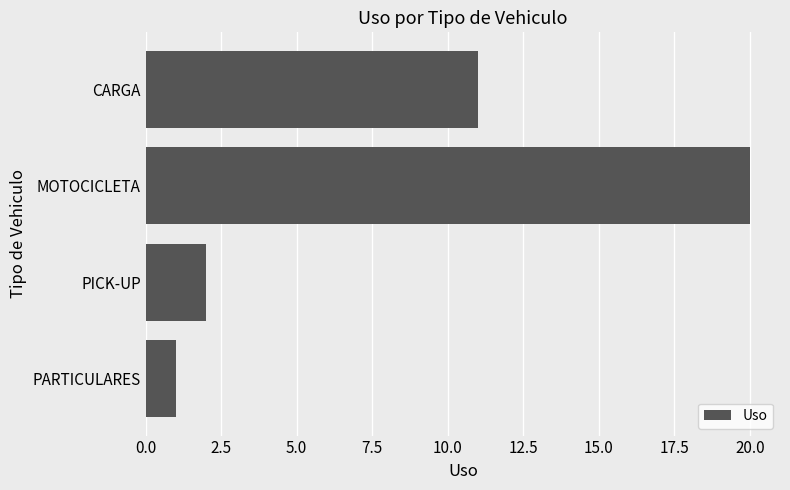

What is the sum of the values at MOTOCICLETA and PARTICULARES?

21